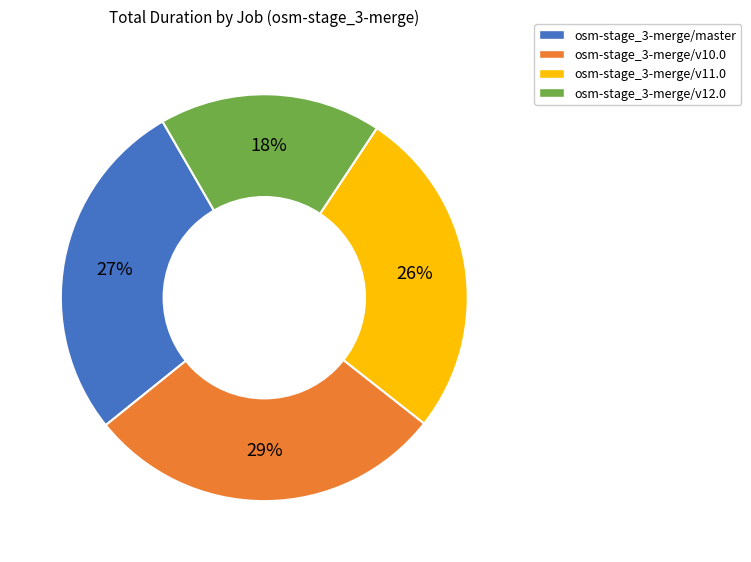

Is there a majority slice in this chart?

No